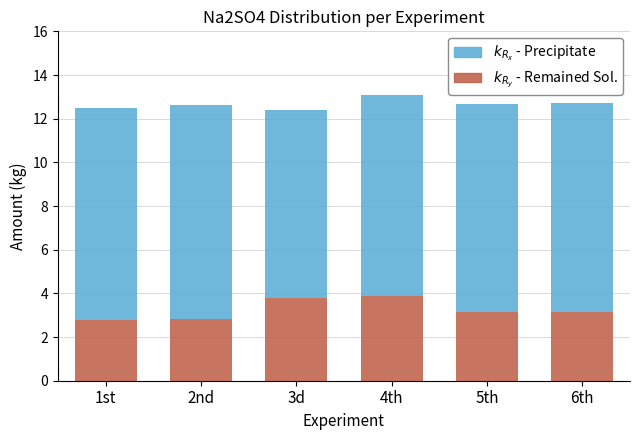

What is the total value across all series at 2nd?

12.6